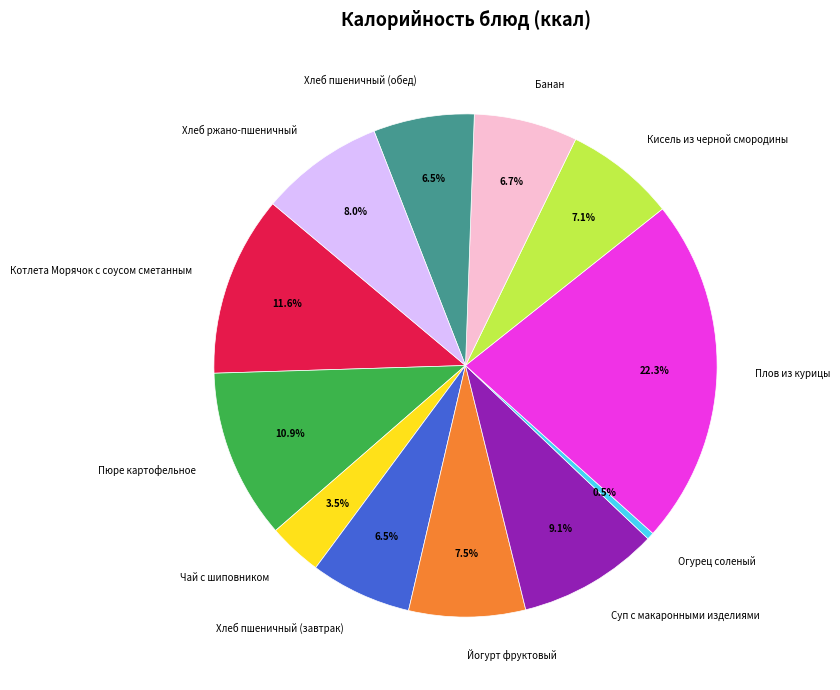

Which category has the biggest portion of the pie?

Плов из курицы